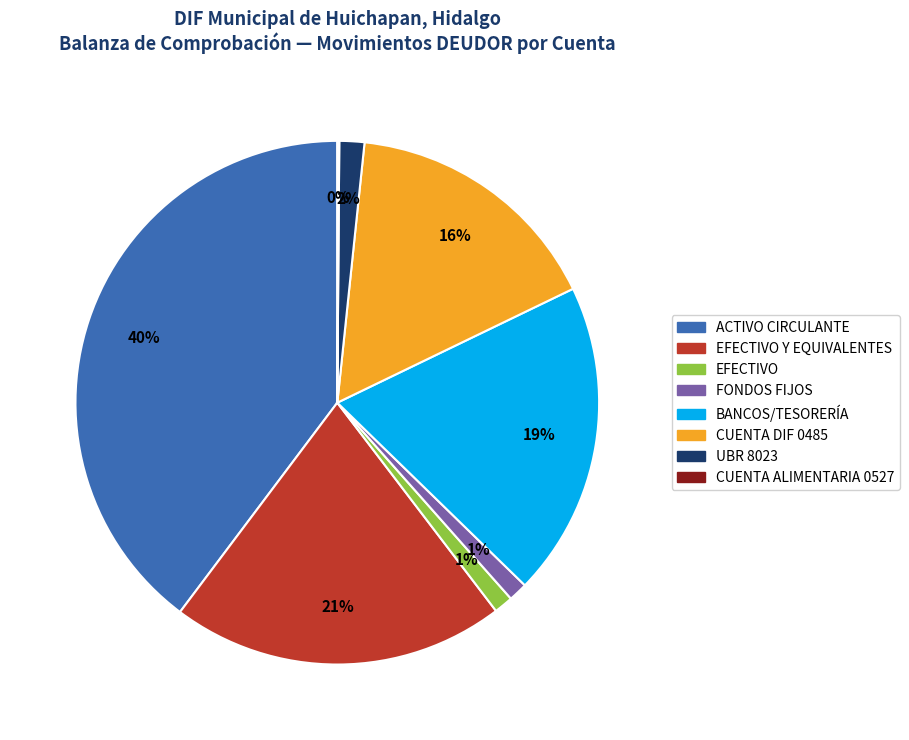

Is there a majority slice in this chart?

No